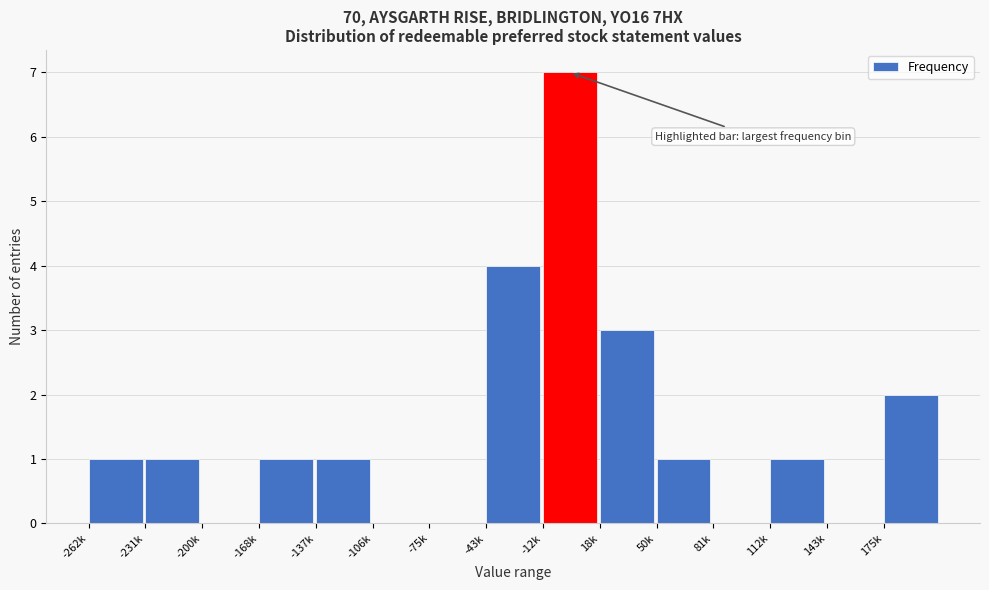

Reading left to right, list all the values displayed in this chart.

-262k=1	-231k=1	-200k=0	-168k=1	-137k=1	-106k=0	-75k=0	-43k=4	-12k=7	18k=3	50k=1	81k=0	112k=1	143k=0	175k=2